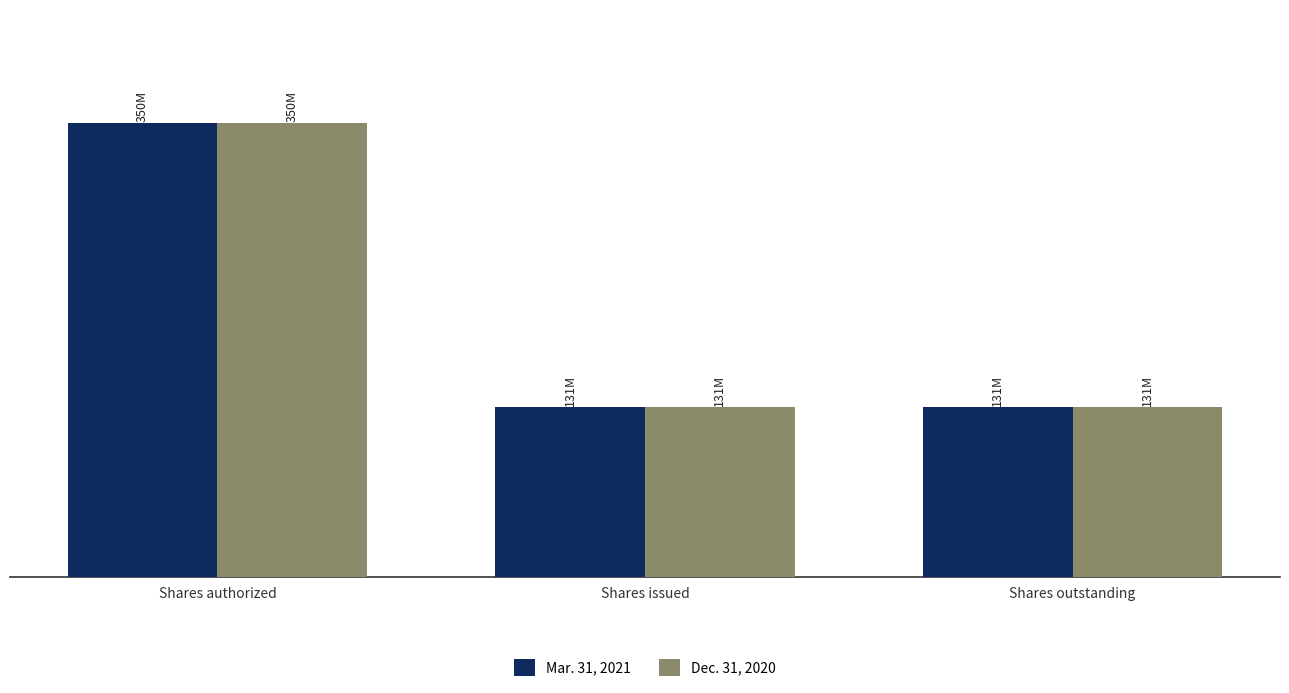

Reading left to right, transcribe all the data shown in this chart.

Mar. 31, 2021: 350000000	131365254	131365254
Dec. 31, 2020: 350000000	131365254	131365254